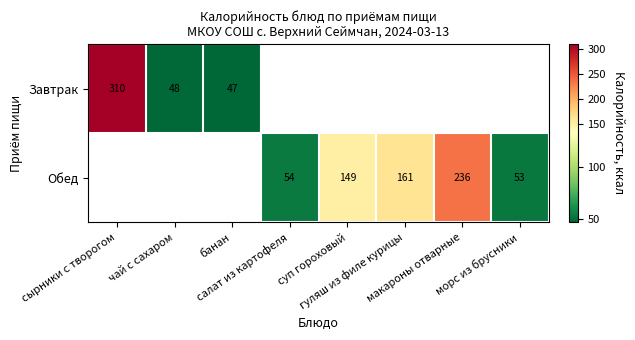

Between чай с сахаром and суп гороховый, which is larger?

суп гороховый